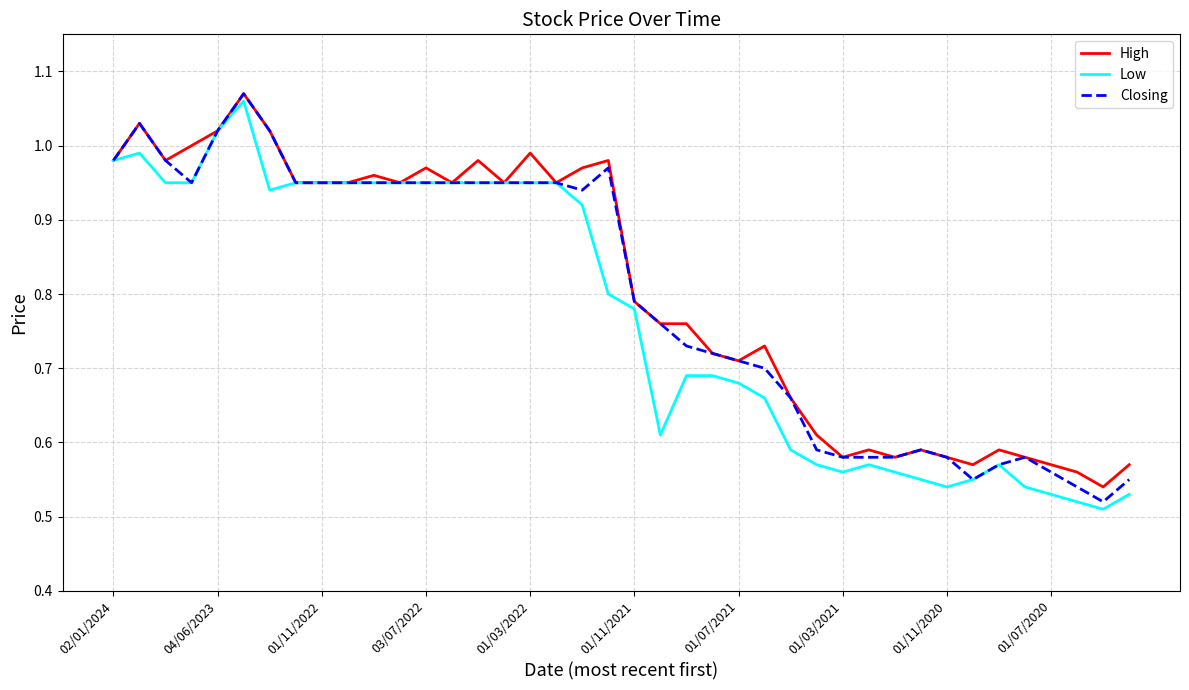

What are all the series names shown in the legend?

High, Low, Closing